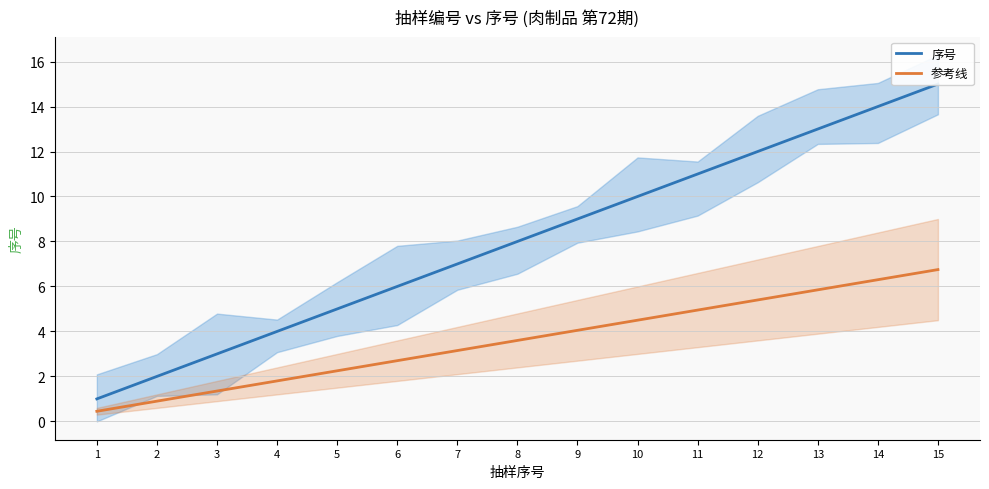

True or false: 参考线 and 序号 intersect in this chart.

False